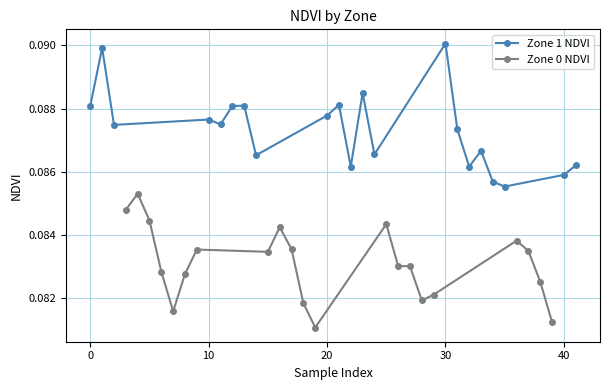

True or false: Zone 1 NDVI and Zone 0 NDVI cross at least once.

False